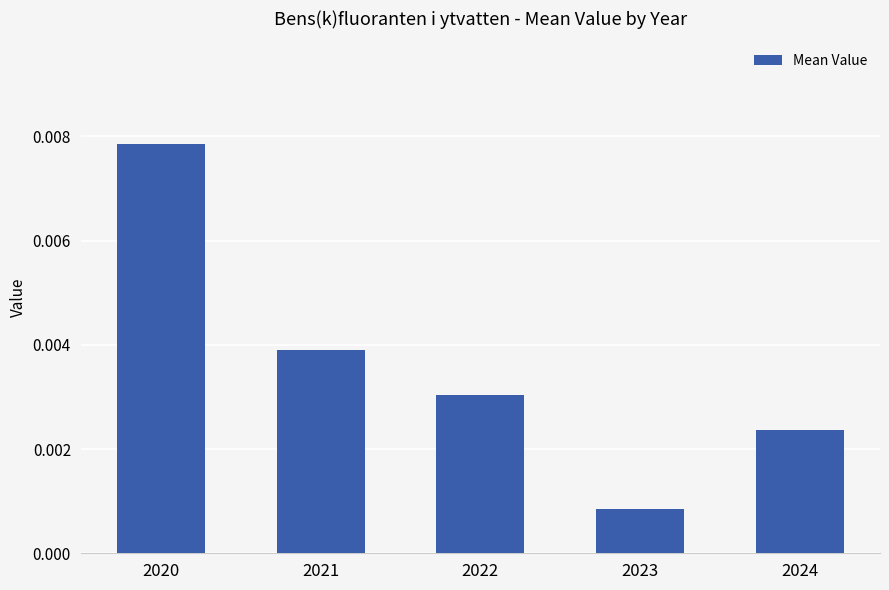

List the labels in order of value, smallest first.

2023, 2024, 2022, 2021, 2020